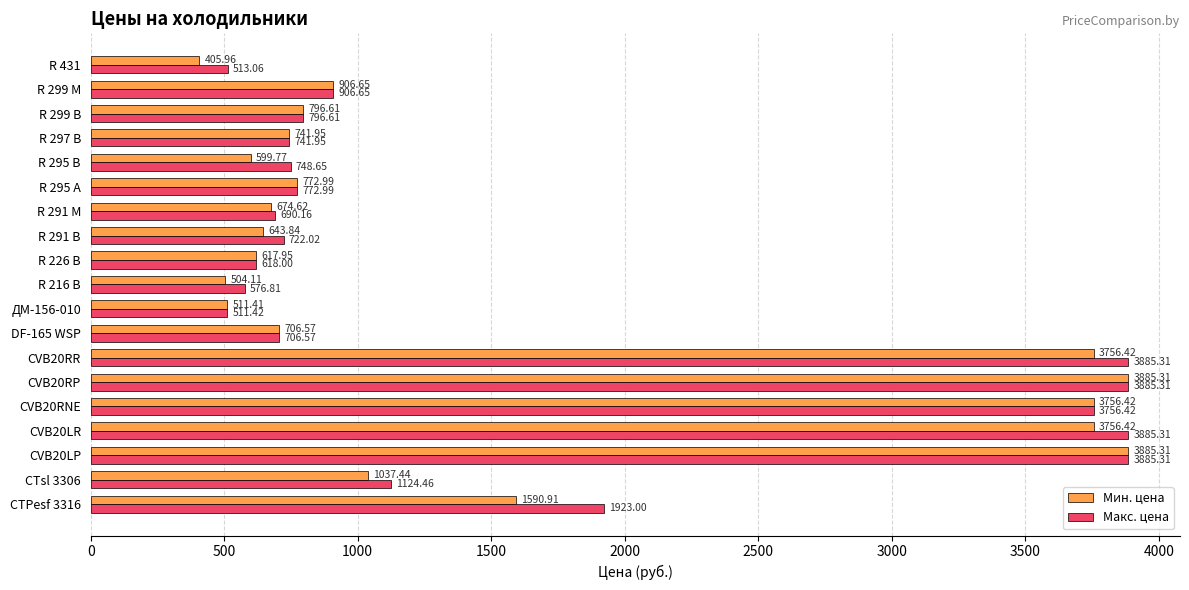

Rank the series by their average value, from lowest to highest.

Мин. цена, Макс. цена